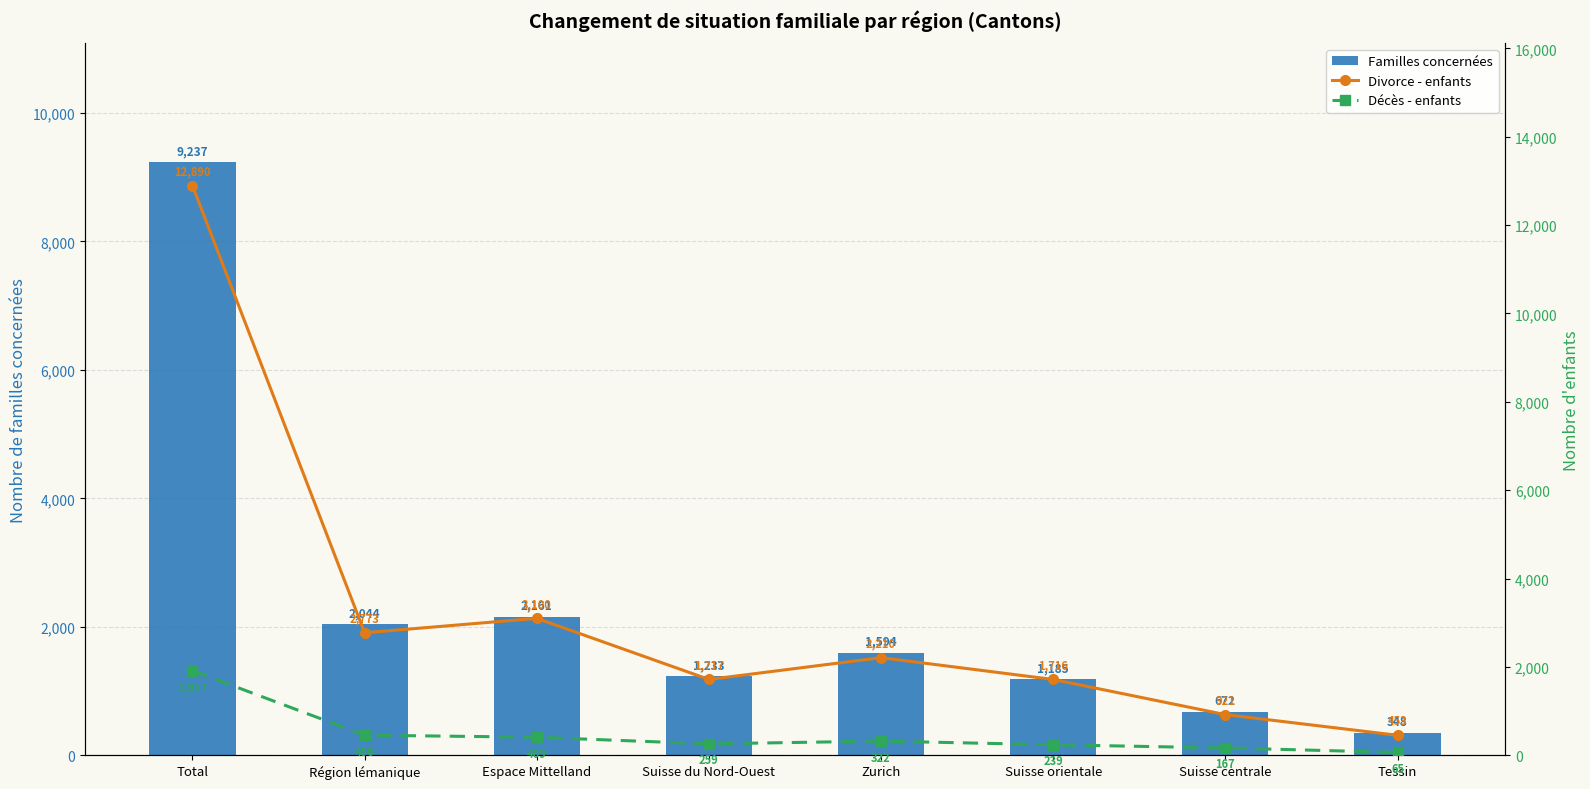

What is the average value of the Divorce - enfants series?

3222